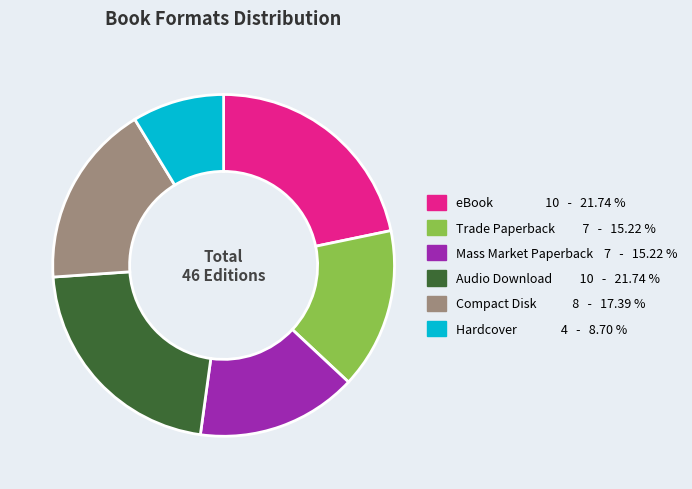

The eBook slice represents 22% of the pie. True or false?

True